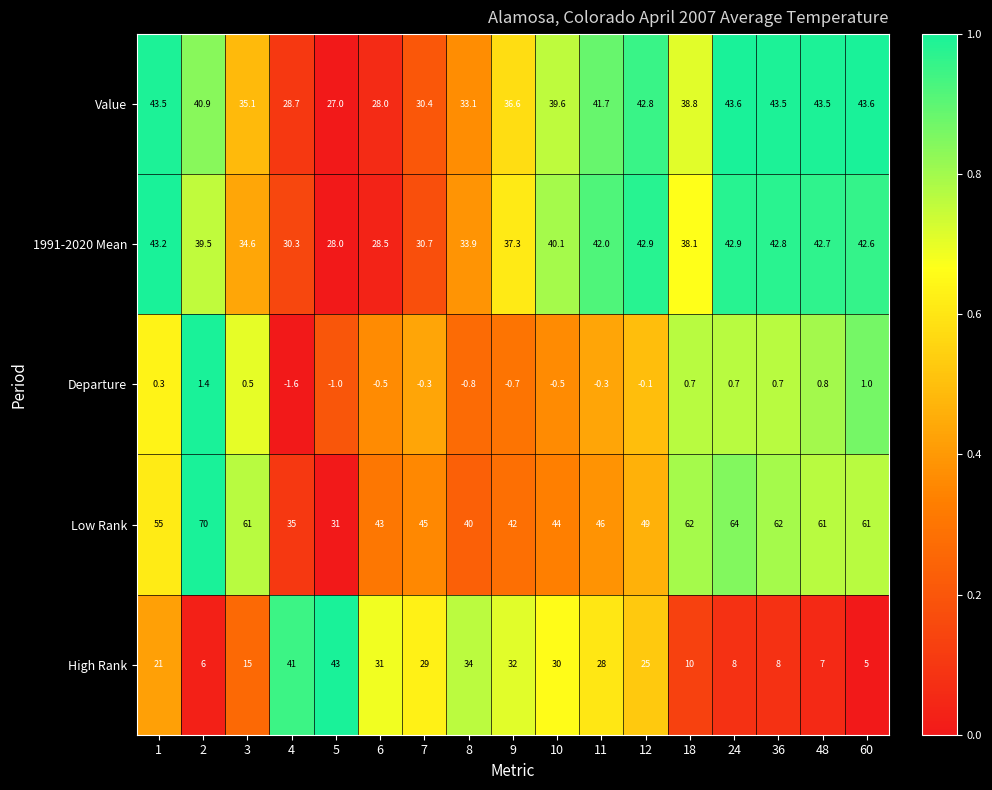

Which category has the lowest value across all series?

4